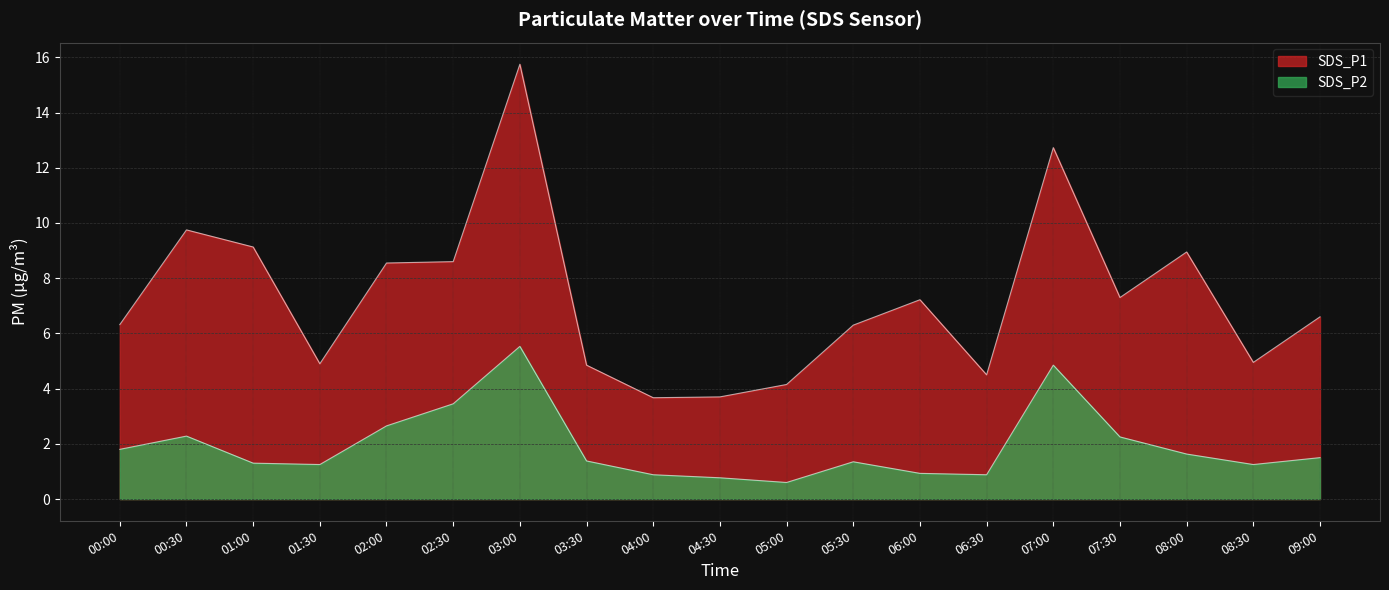

Reading left to right, transcribe all the data shown in this chart.

SDS_P1: 6.3	9.8	9.1	4.9	8.6	8.6	15.8	4.8	3.7	3.7	4.2	6.3	7.2	4.5	12.7	7.3	8.9	5.0	6.6
SDS_P2: 1.8	2.3	1.3	1.2	2.6	3.5	5.5	1.4	0.9	0.8	0.6	1.4	0.9	0.9	4.8	2.2	1.6	1.2	1.5